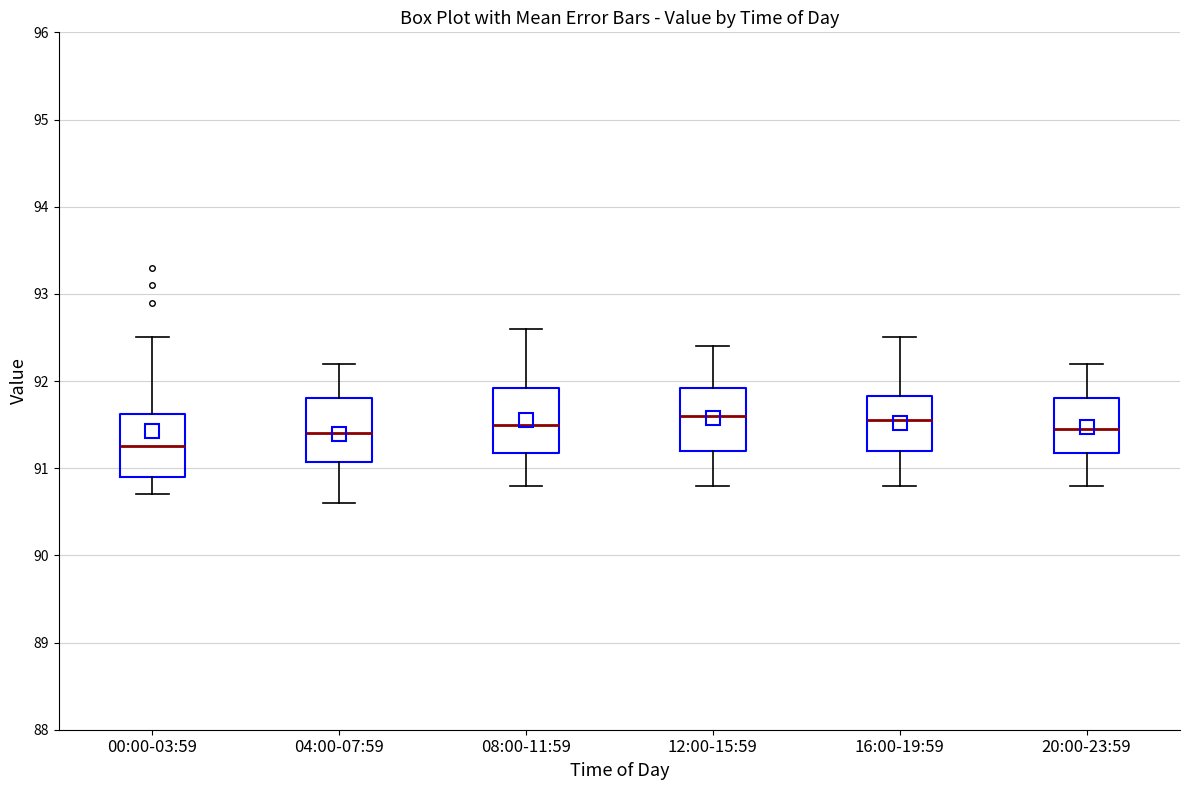

Reading left to right, transcribe this box plot: for each box, give where its median line is, the range the box spans, and where its two whiskers end, as read against the y-axis. The values are not printed on the chart, so give them approximately, as read against the axis.

00:00-03:59: median 91.3, box 90.9 to 91.6, whiskers 90.7 to 92.5
04:00-07:59: median 91.4, box 91.1 to 91.8, whiskers 90.6 to 92.2
08:00-11:59: median 91.5, box 91.2 to 91.9, whiskers 90.8 to 92.6
12:00-15:59: median 91.6, box 91.2 to 91.9, whiskers 90.8 to 92.4
16:00-19:59: median 91.6, box 91.2 to 91.8, whiskers 90.8 to 92.5
20:00-23:59: median 91.5, box 91.2 to 91.8, whiskers 90.8 to 92.2